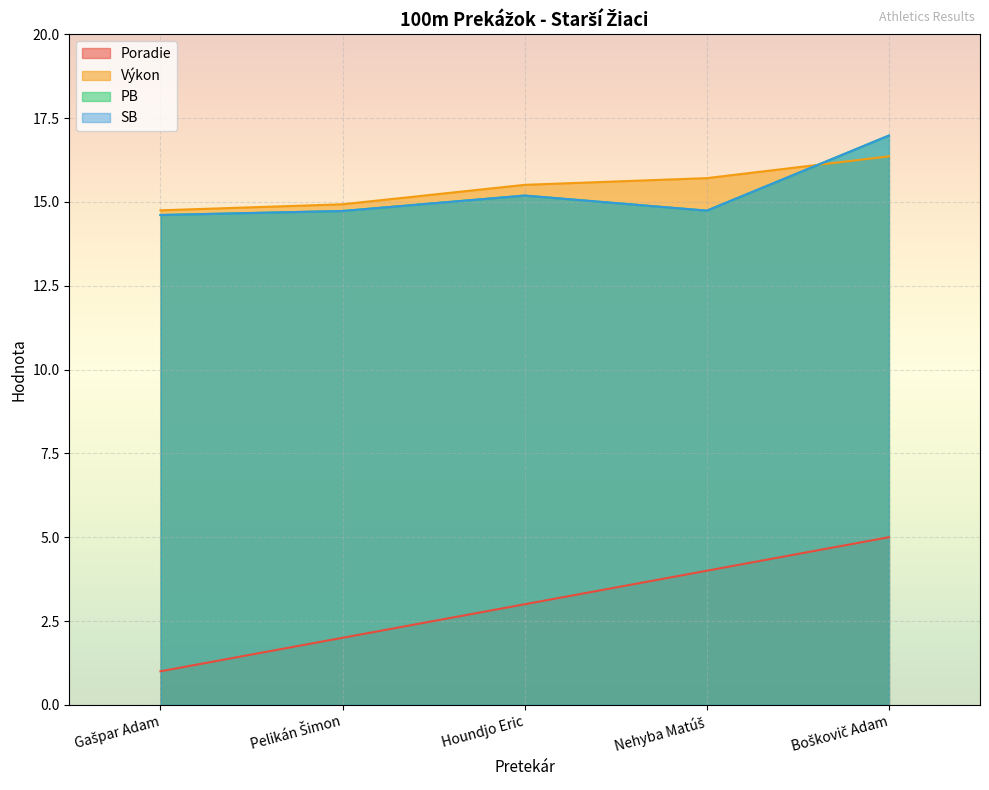

Where does the Výkon series first go above 15?

Houndjo Eric